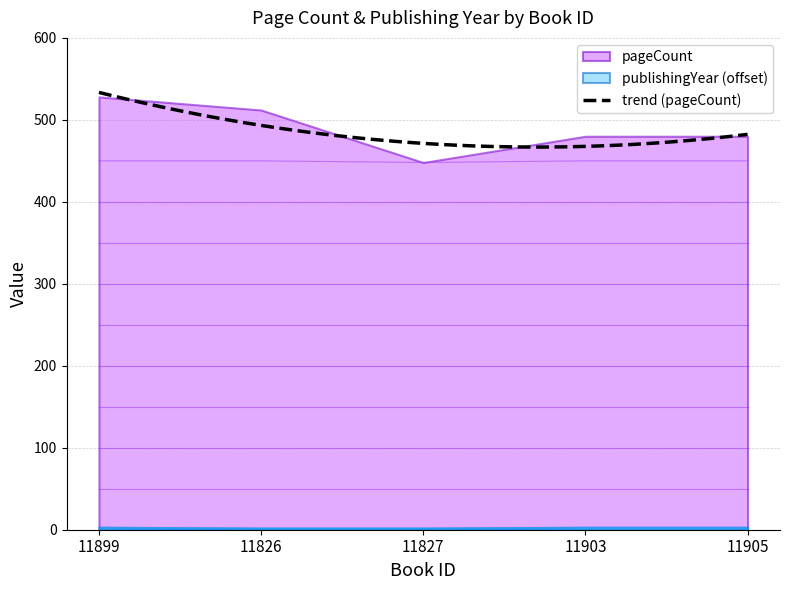

True or false: the data has more than 0 interior local peaks.

False